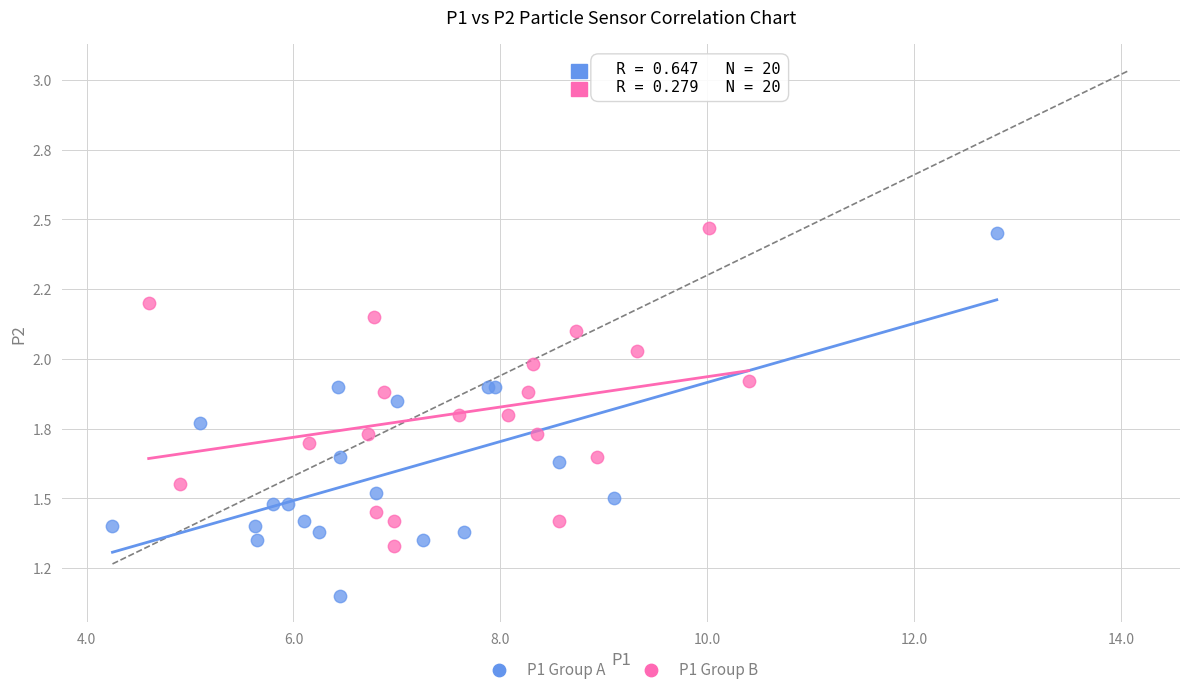

Which series has the widest spread of Y values?

P1 Group A